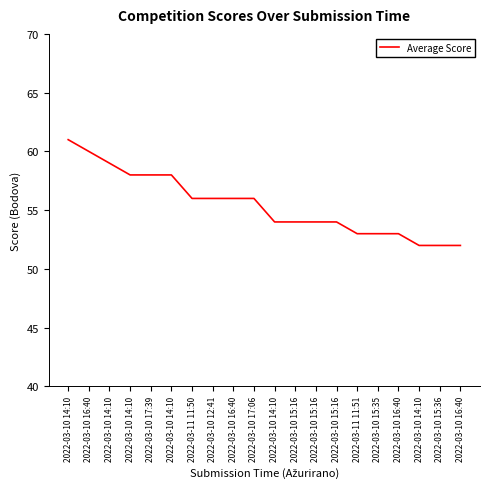

How many lines are shown in the chart?

1